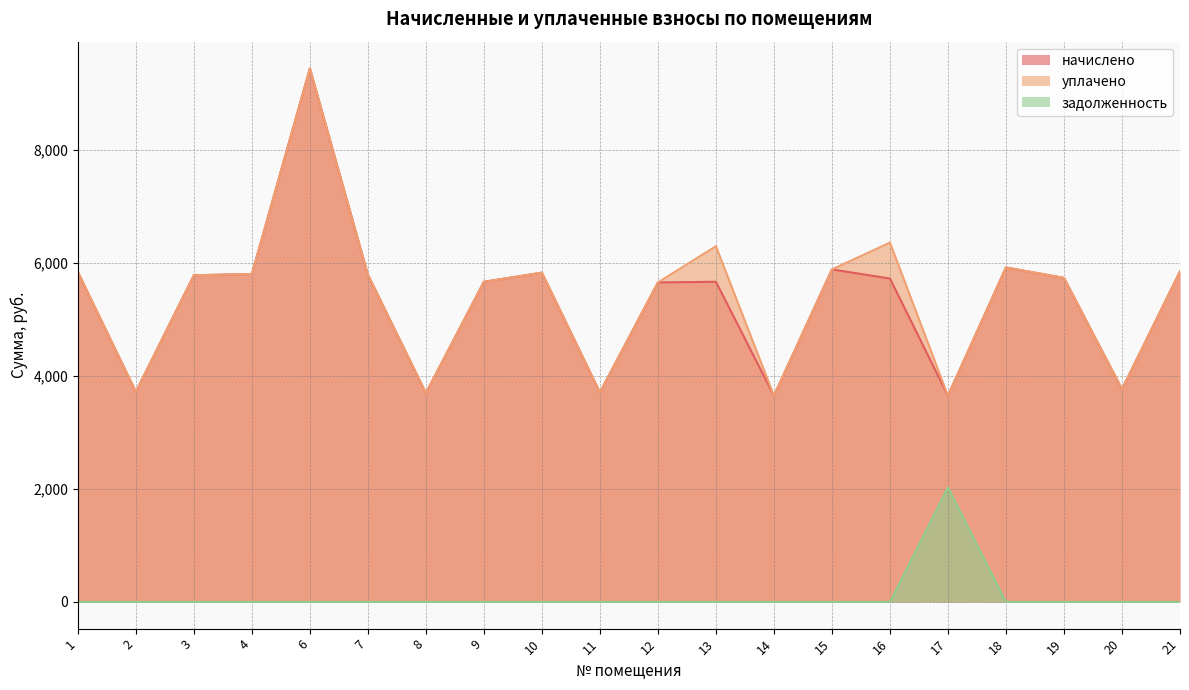

At which label does уплачено first exceed 5794?

1